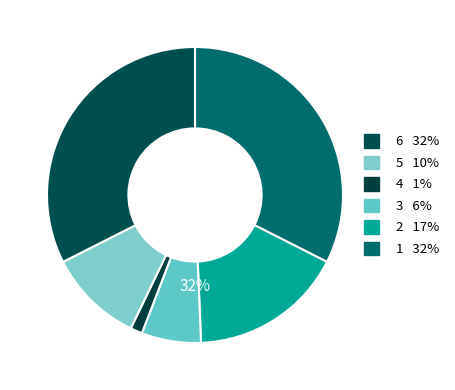

The 5 slice represents 10% of the pie. True or false?

True